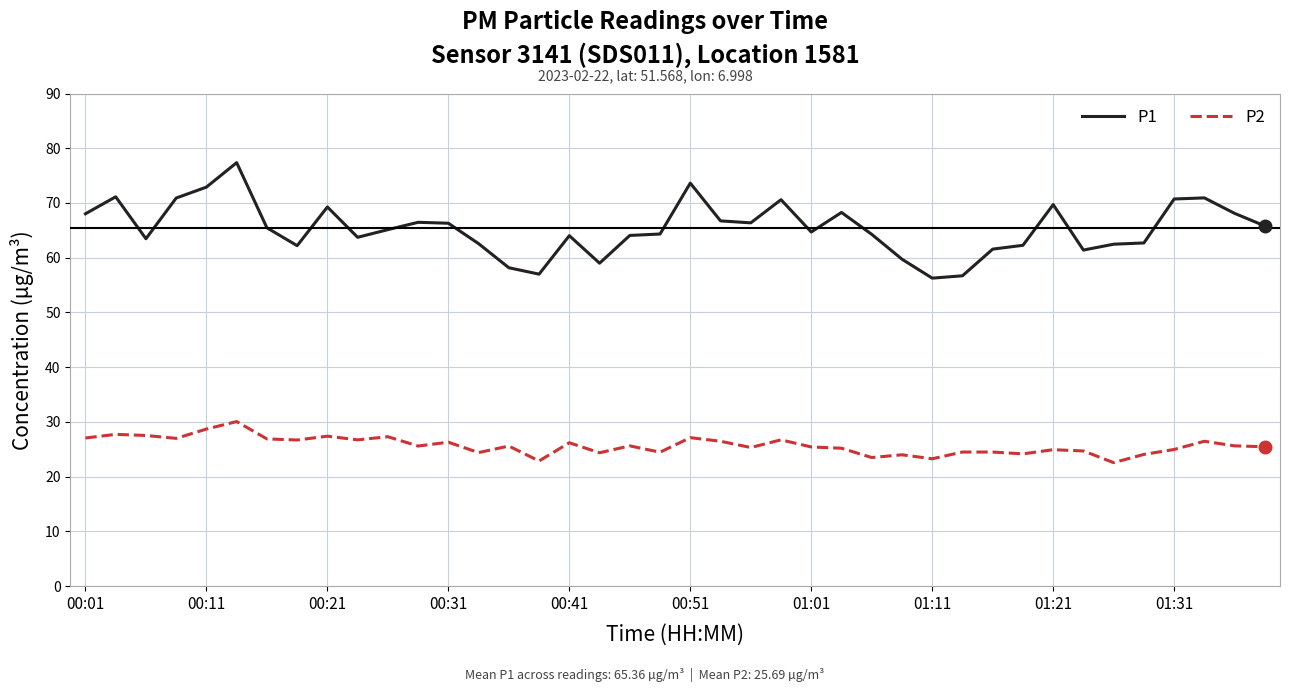

True or false: P1 and P2 cross at least once.

False